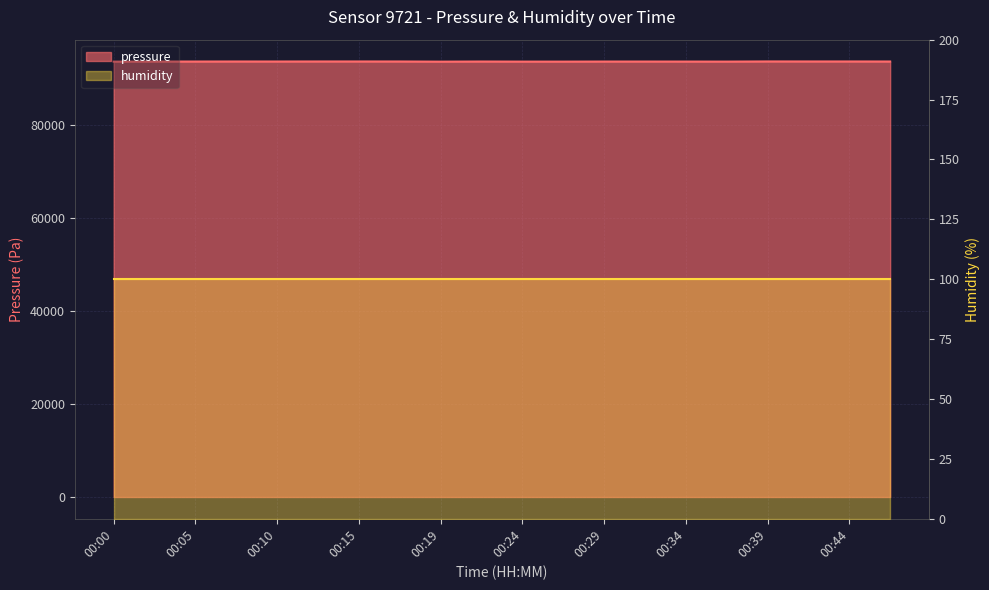

Reading left to right, extract all data points from this chart.

00:00=93720.2	00:02=93740.2	00:05=93741.2	00:07=93749.8	00:10=93746.8	00:12=93754.6	00:15=93755.9	00:17=93751.3	00:19=93716.9	00:22=93743.8	00:24=93726.6	00:27=93723.8	00:29=93738.7	00:32=93739.0	00:34=93735.4	00:36=93727.6	00:39=93760.7	00:41=93756.4	00:44=93756.6	00:46=93746.5